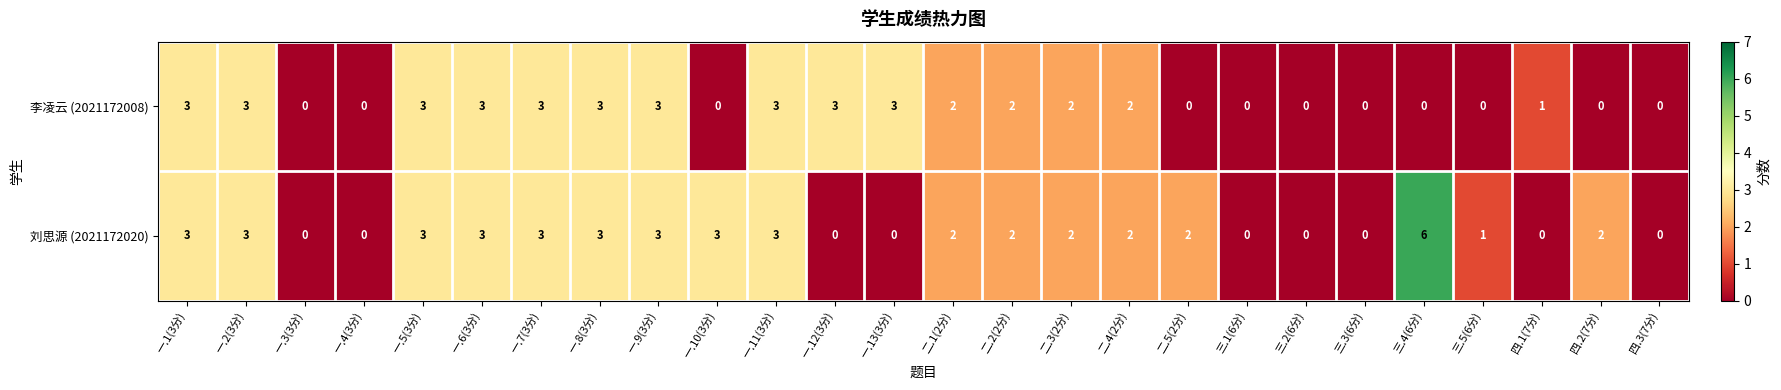

What is the difference between the maximum and minimum values in the 刘思源 (2021172020) series?

6